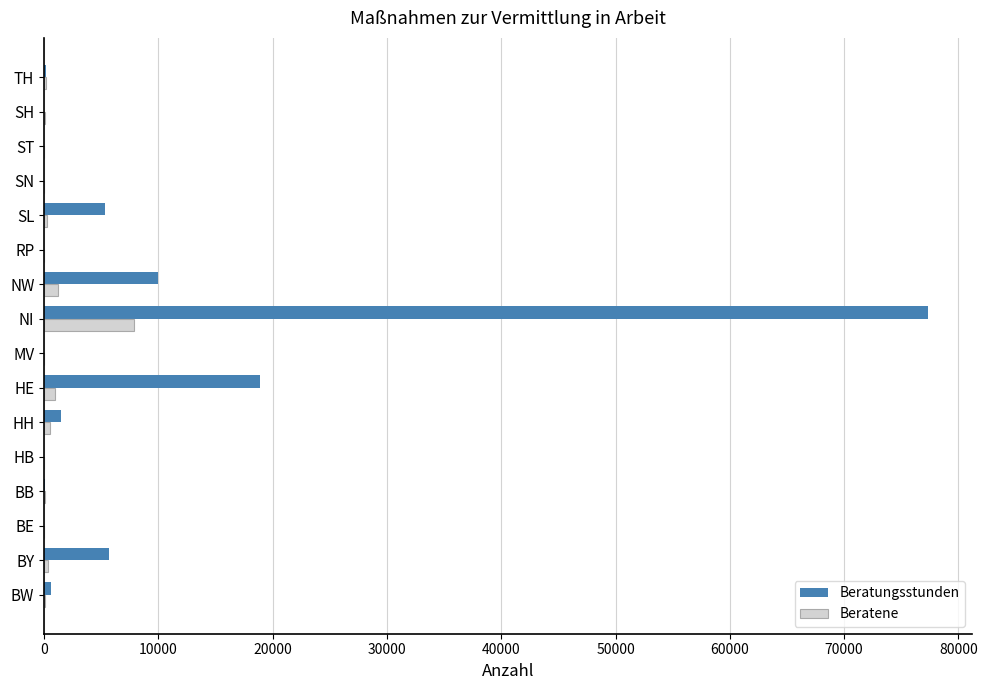

Is it true that Beratungsstunden equals 134059 at NI?

False